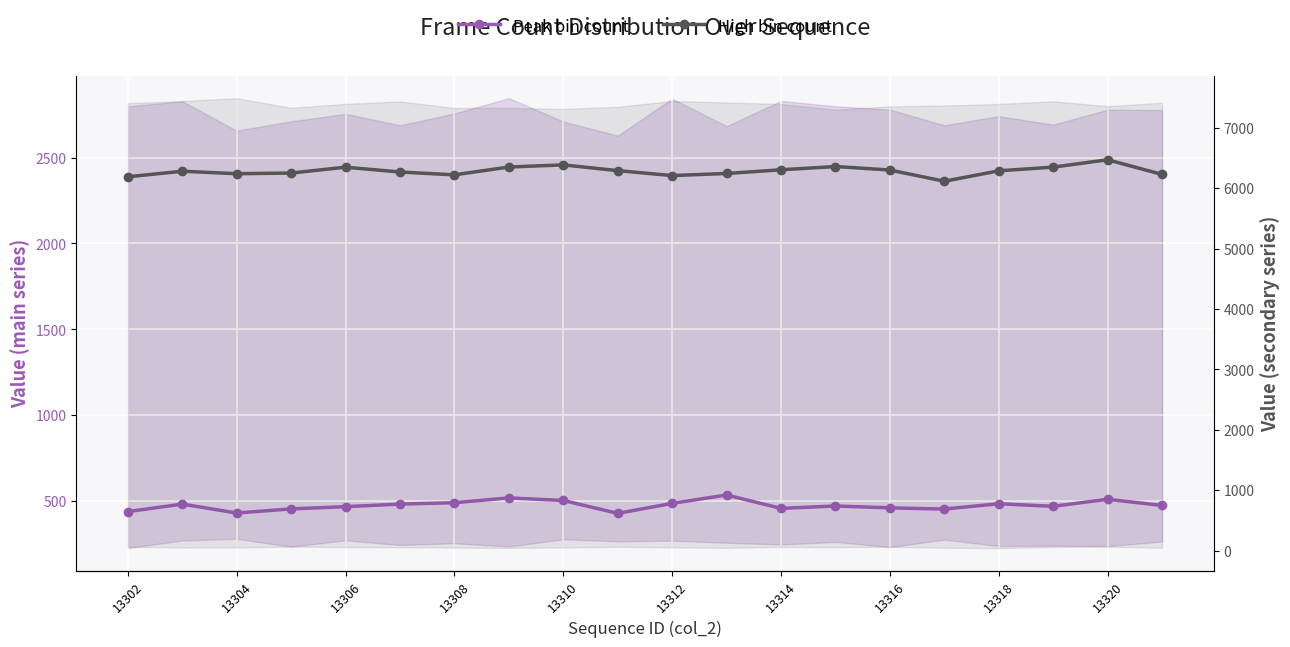

What is the value of the High bin count point at the 19th from the left?

6473